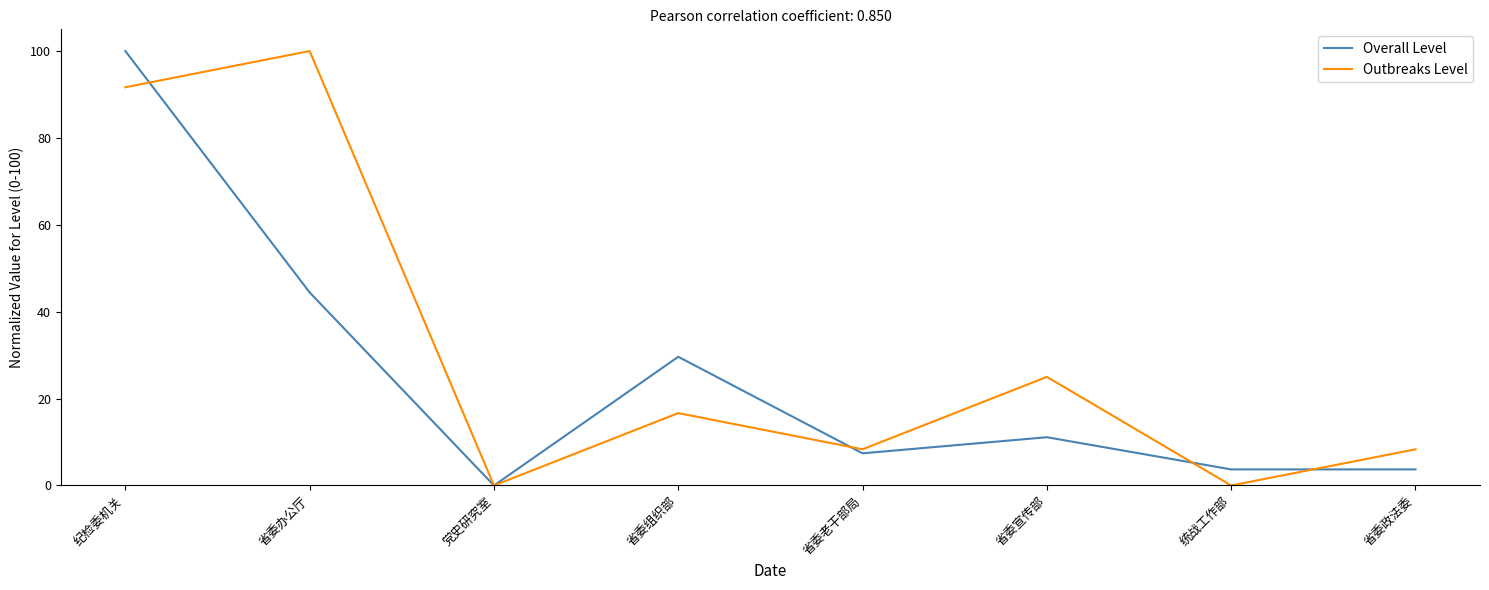

What is the sum of all Outbreaks Level values?

250.0